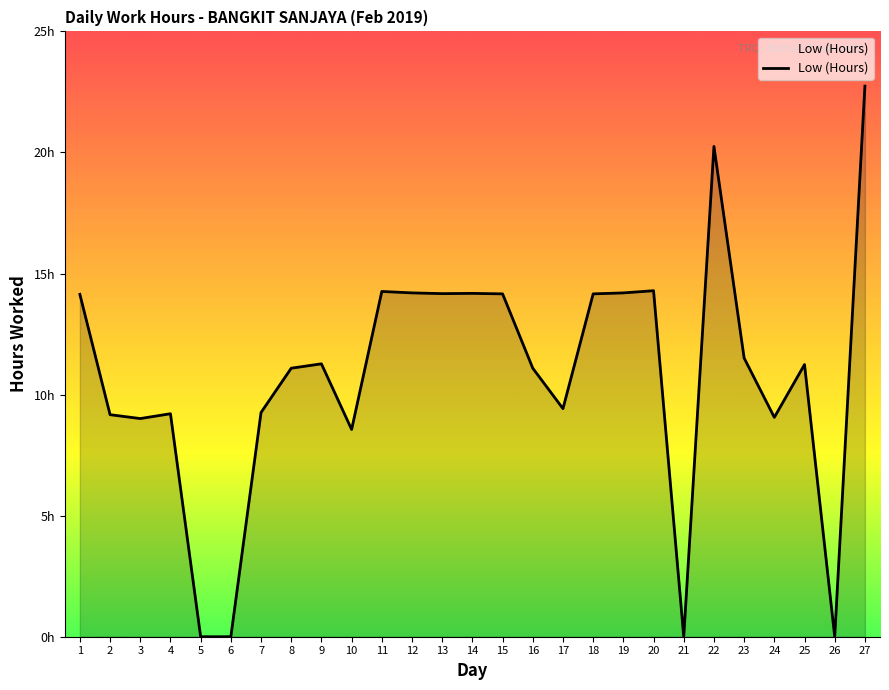

Is this an area chart (filled region under the line)?

Yes